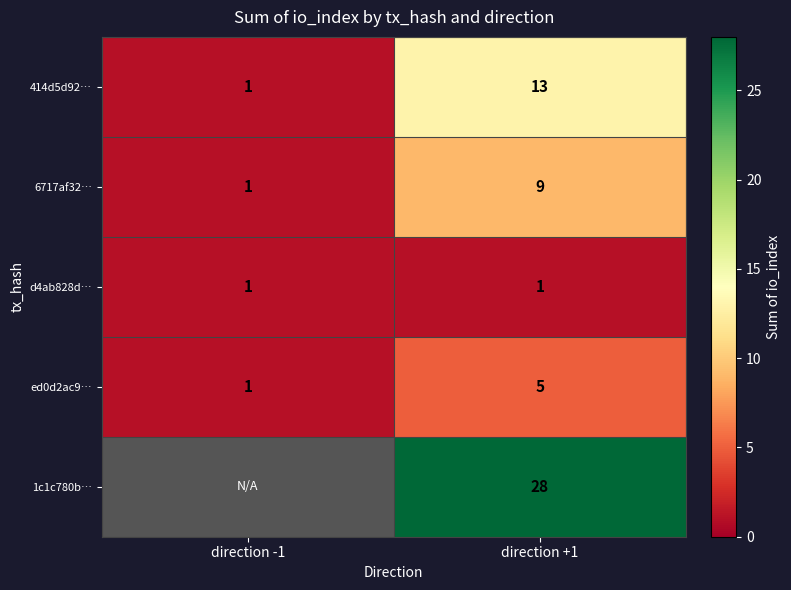

At how many categories does at least one series exceed 25?

1